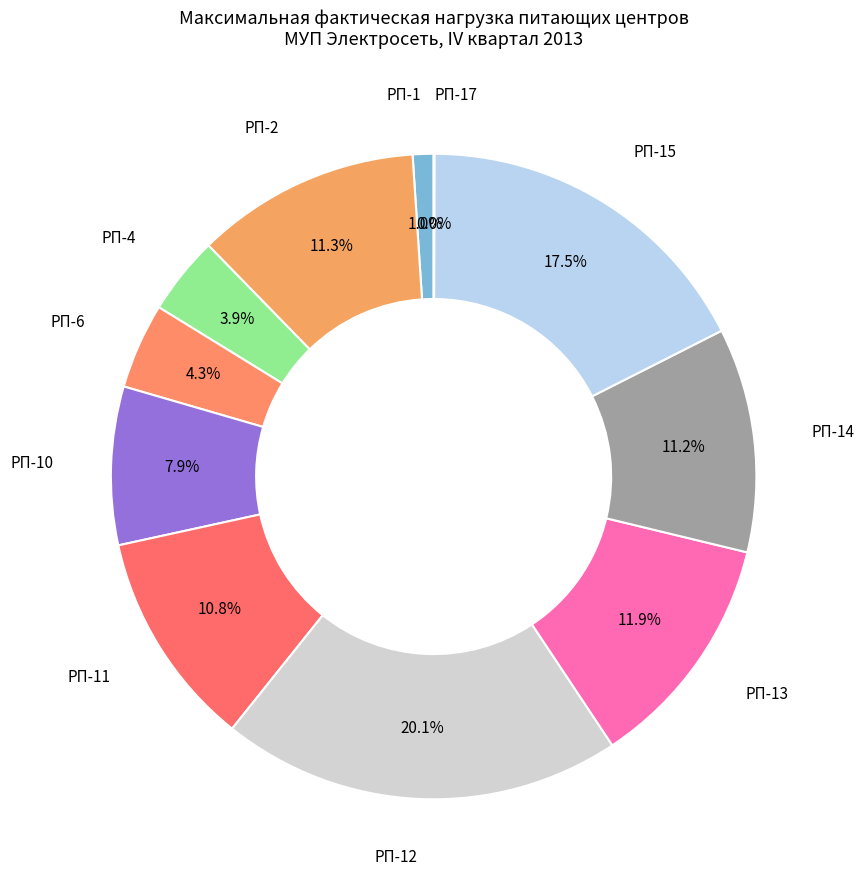

Does any single category account for the majority?

No